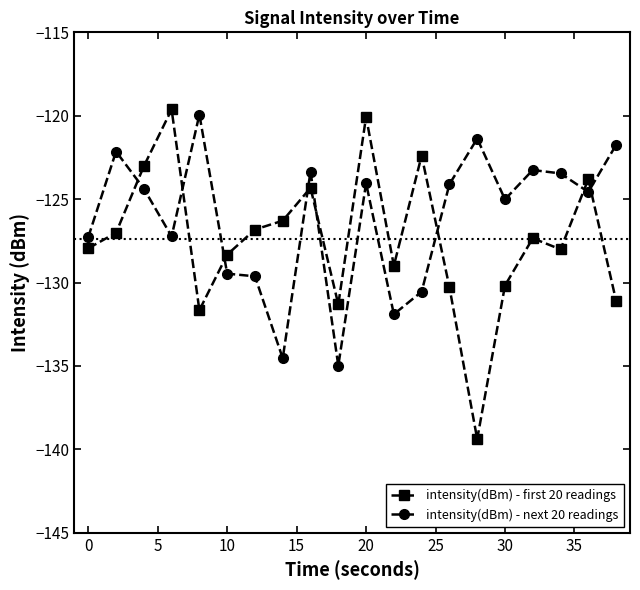

What is the difference between the maximum and minimum values in the intensity(dBm) - next 20 readings series?

15.1